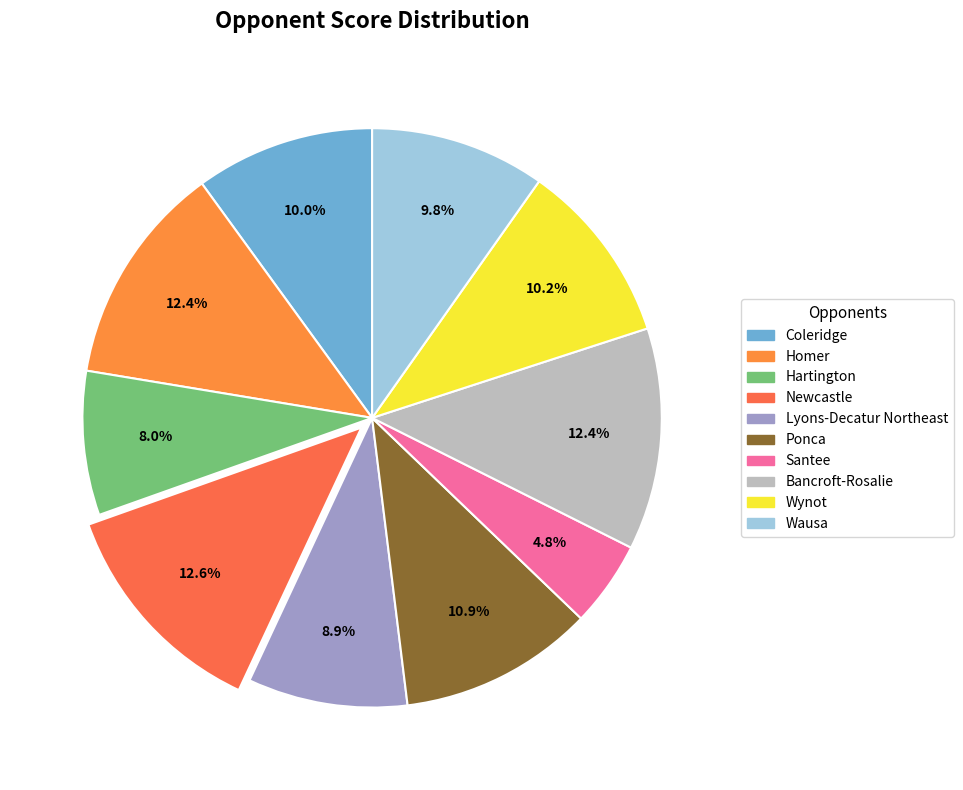

To the nearest percent, what percentage of the pie is Homer?

12%